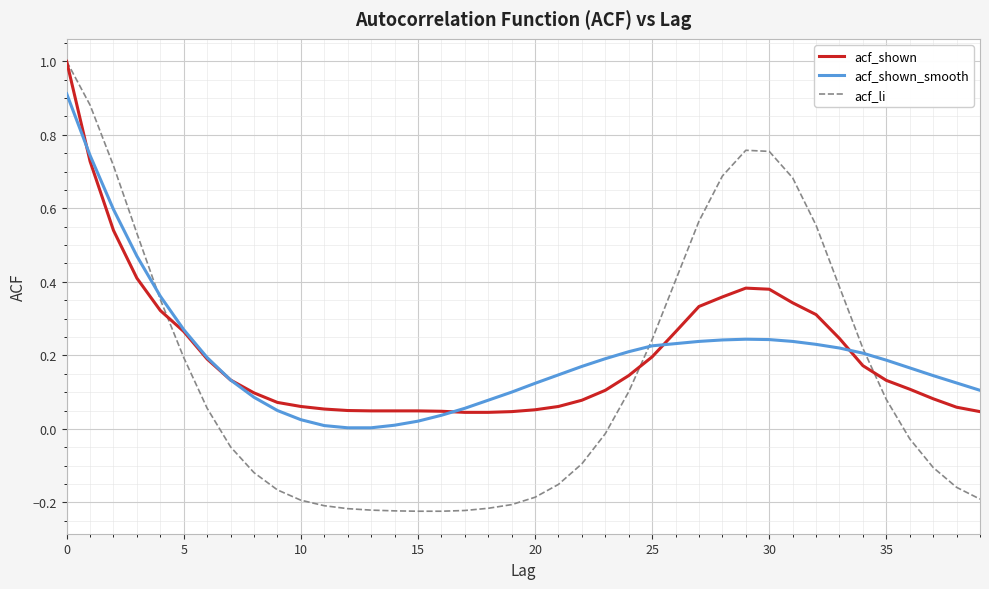

What is the greatest value displayed?

1.0